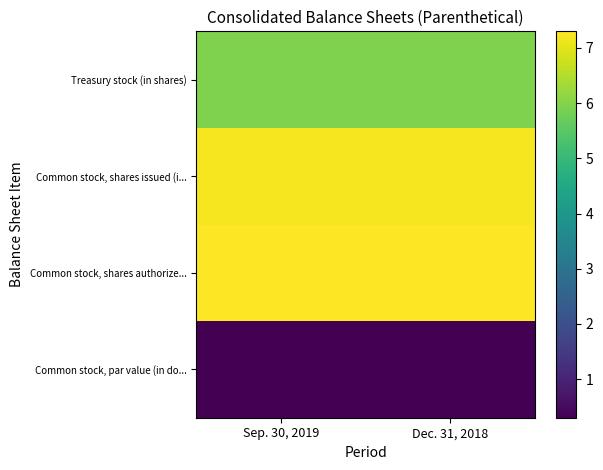

What is the maximum value shown in the chart?

7.3